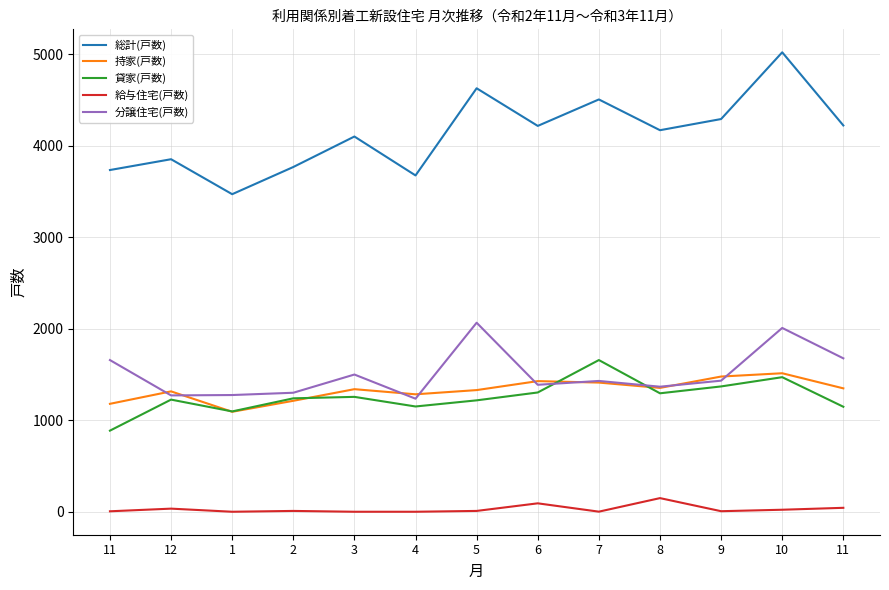

Does the chart display data point markers on the line(s)?

No